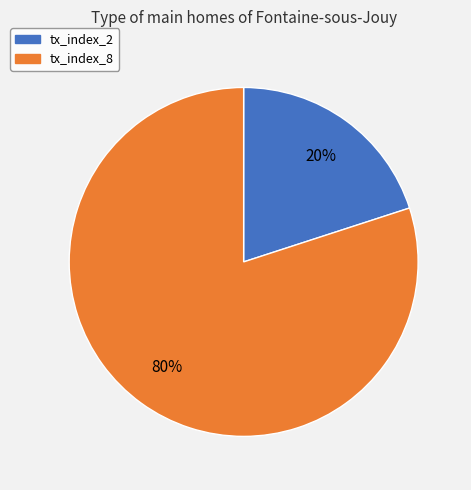

The tx_index_8 slice represents 80% of the pie. True or false?

True